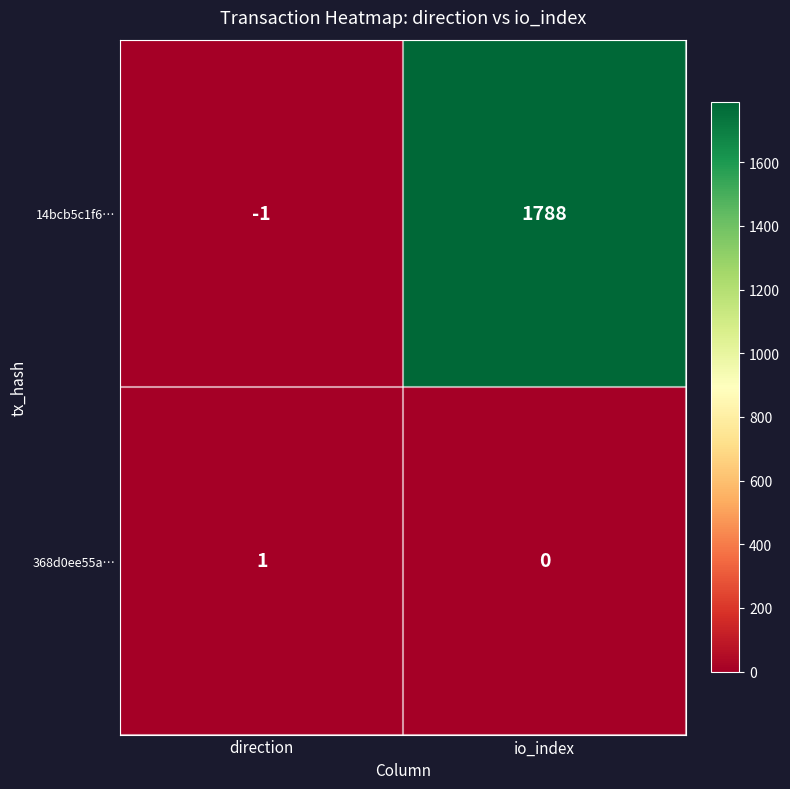

List the series in order of their peak value, lowest first.

368d0ee55a…, 14bcb5c1f6…